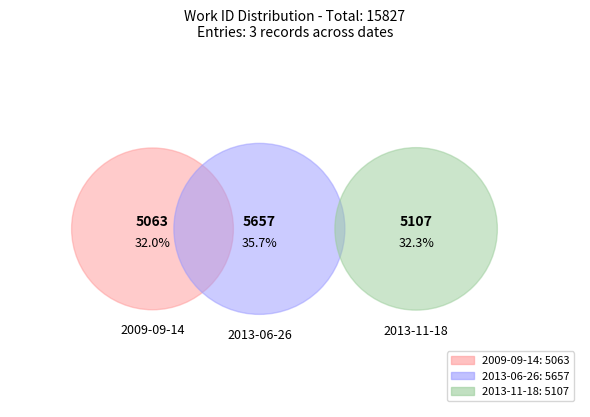

Count the number of slices in the pie.

3